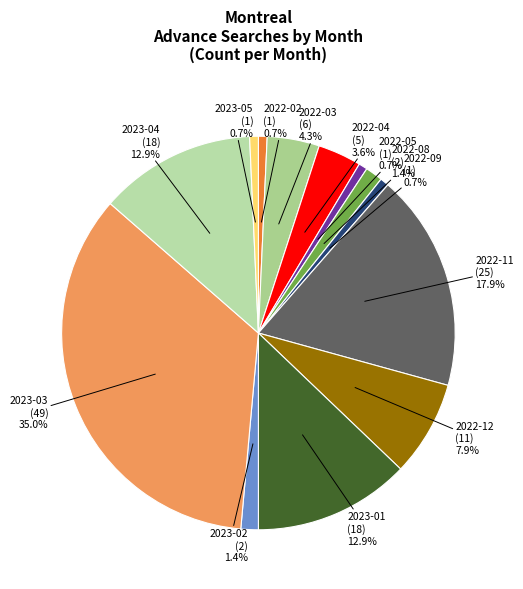

What is the total percentage of 2023-03 and 2023-02?

36.4%